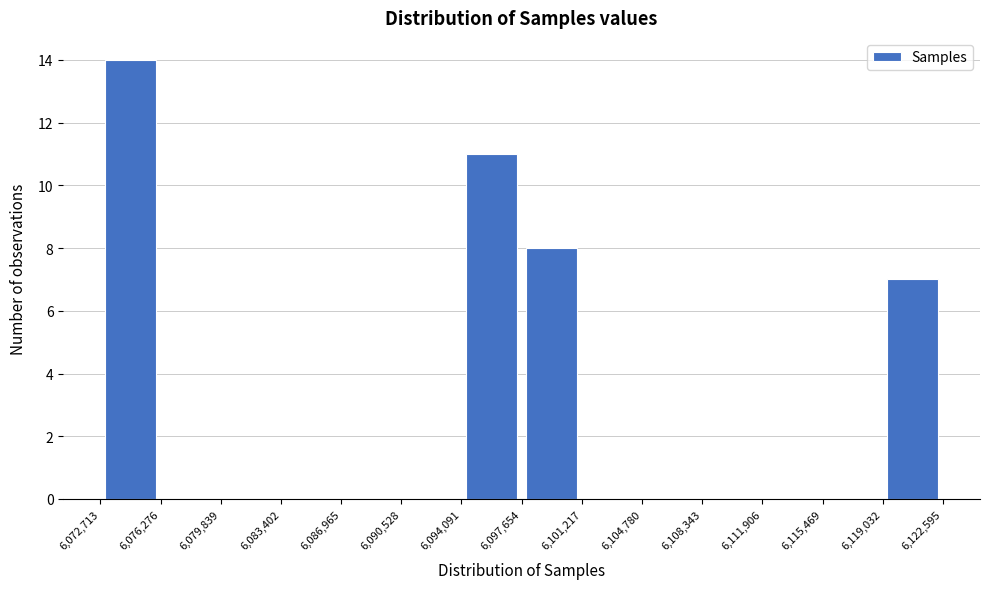

Reading left to right, list every bar in this chart as the range it spans on the x-axis followed by its height. The values are not printed on the chart, so give them approximately, as read against the axis.

6,072,713 to 6,076,276: 14
6,076,276 to 6,079,839: 0
6,079,839 to 6,083,402: 0
6,083,402 to 6,086,965: 0
6,086,965 to 6,090,528: 0
6,090,528 to 6,094,091: 0
6,094,091 to 6,097,654: 11
6,097,654 to 6,101,217: 8
6,101,217 to 6,104,780: 0
6,104,780 to 6,108,343: 0
6,108,343 to 6,111,906: 0
6,111,906 to 6,115,469: 0
6,115,469 to 6,119,032: 0
6,119,032 to 6,122,595: 7